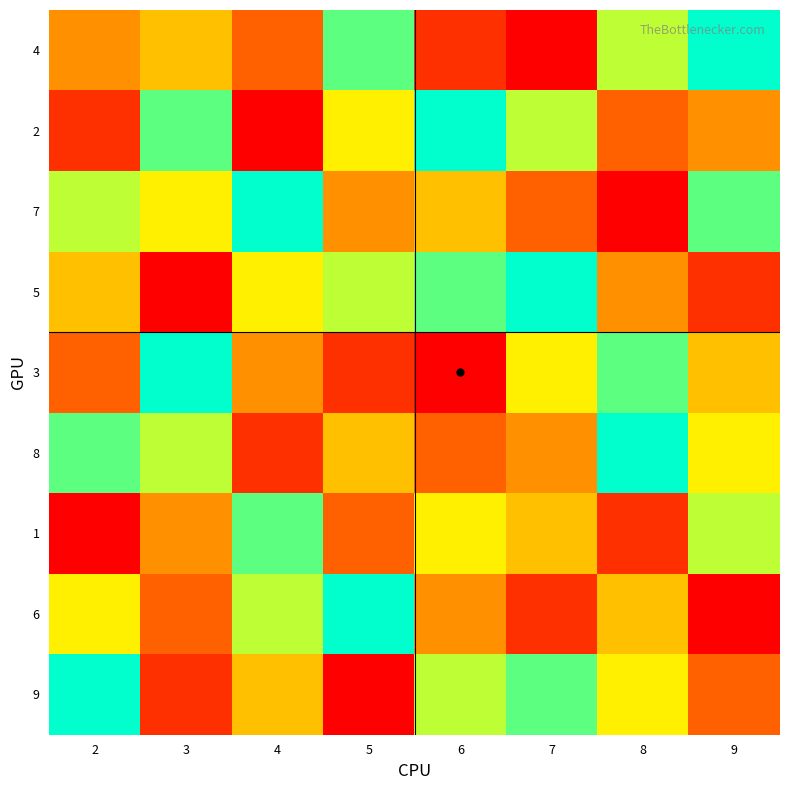

Rank the series at 9 from lowest to highest value.

6, 5, 9, 2, 3, 8, 1, 7, 4